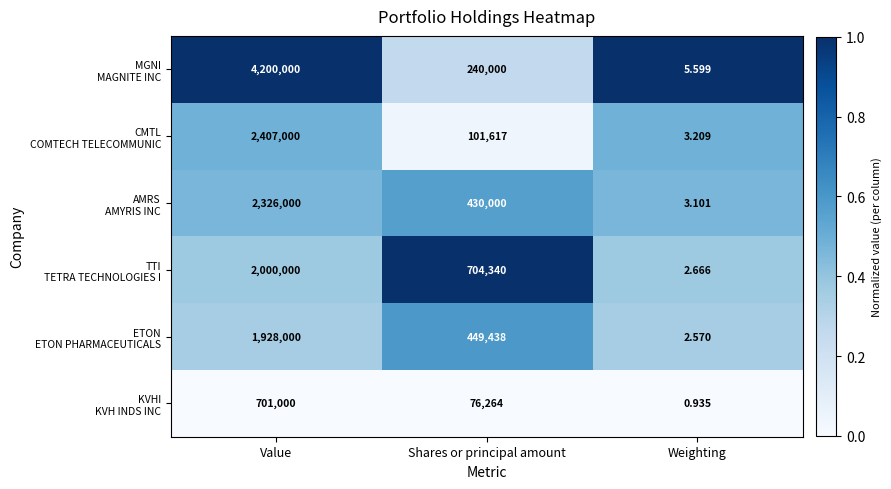

What is the spread (max minus min) of values at Shares or principal amount?

628076.0